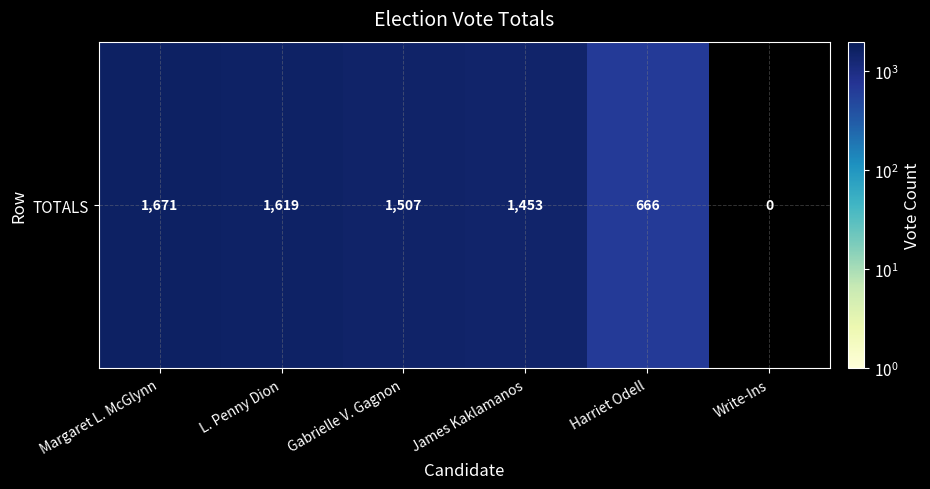

What is the difference between the values at Margaret L. McGlynn and James Kaklamanos?

218